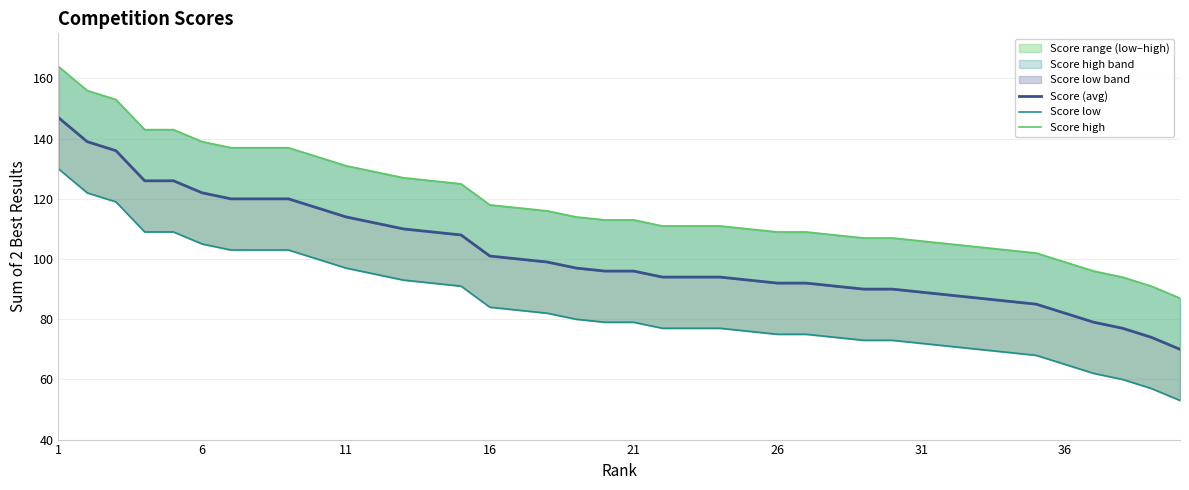

The Score high series shows 201 at 9. True or false?

False